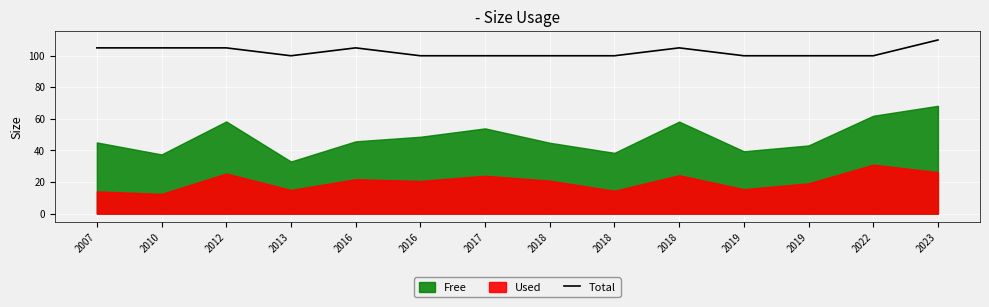

How many lines are shown in the chart?

1